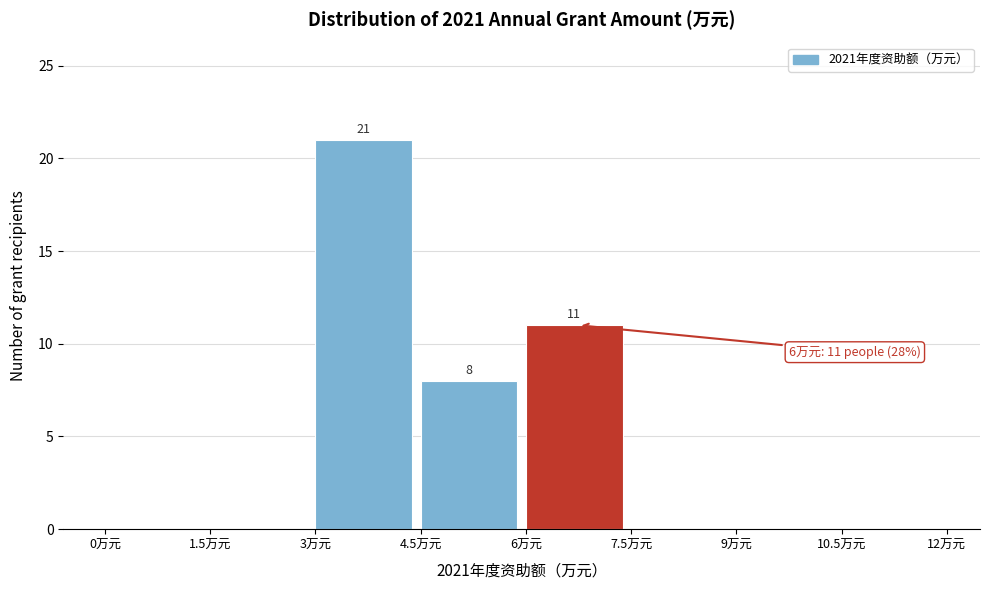

Which range on the x-axis has the tallest bar?

3.0 to 4.5